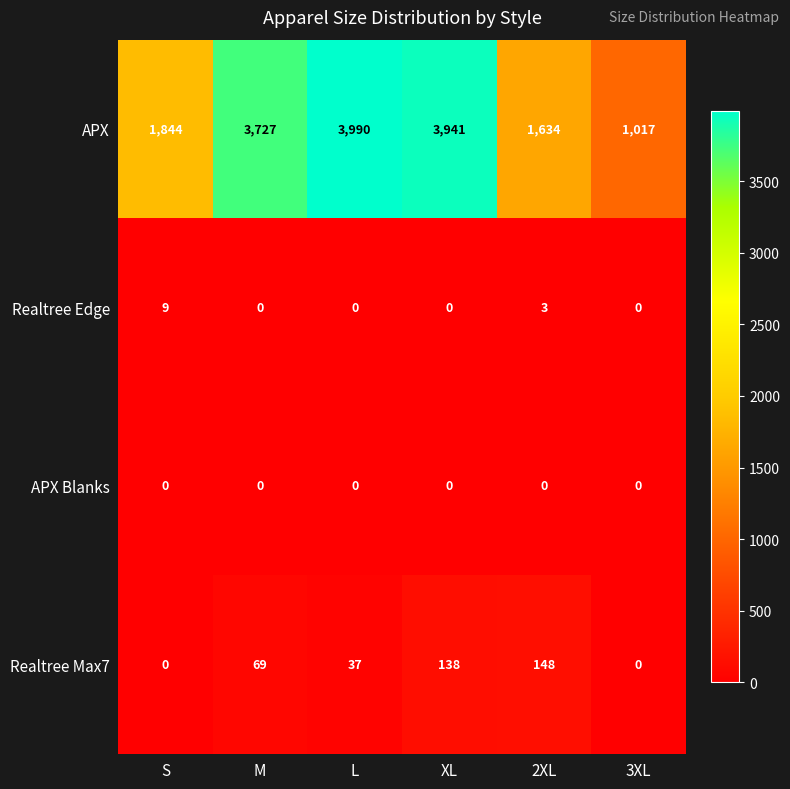

What is the greatest value displayed?

3990